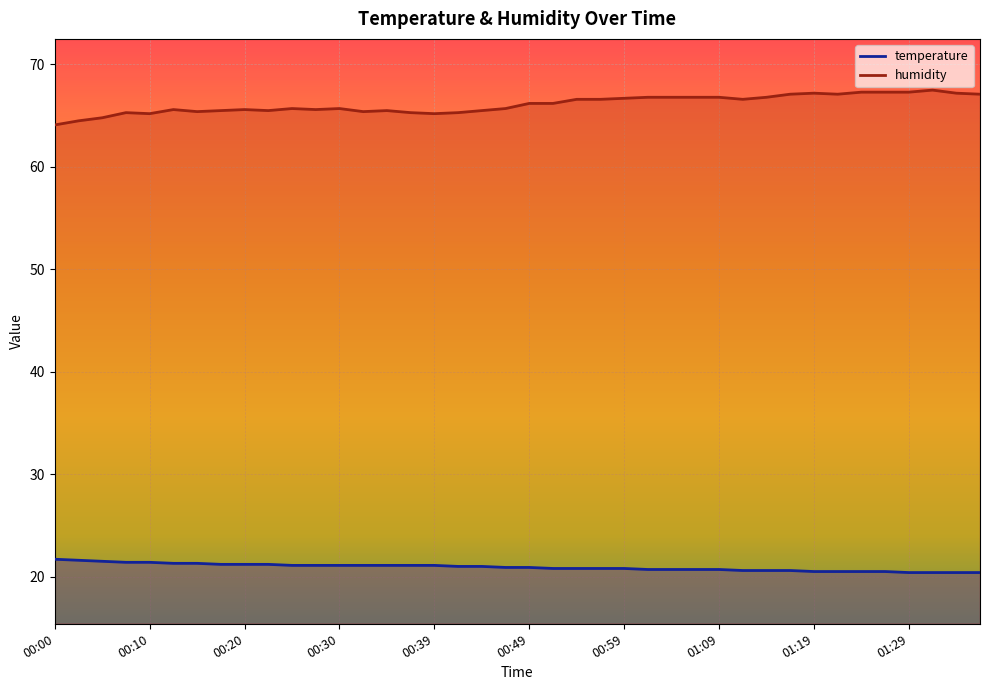

At 01:34, list the series in order from largest to smallest.

humidity, temperature